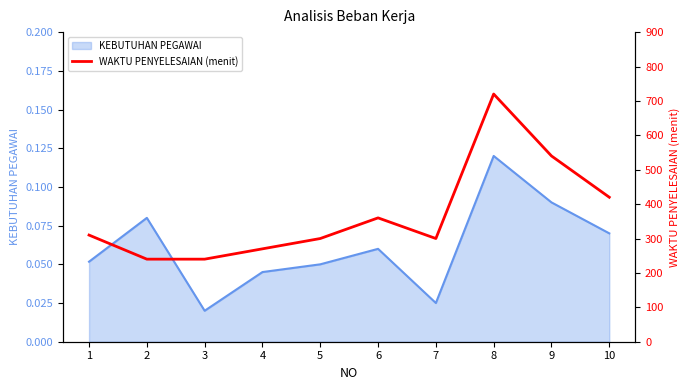

Reading right to left, extract all data points from this chart.

10=420	9=540	8=720	7=300	6=360	5=300	4=270	3=240	2=240	1=310